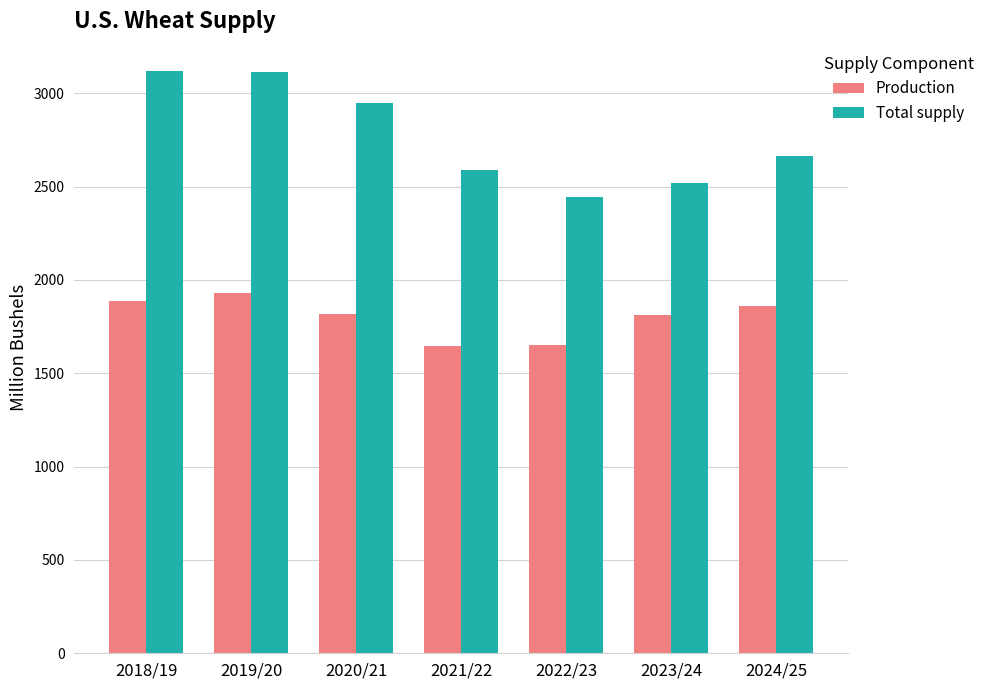

Is it true that Production equals 2693.7 at 2022/23?

False